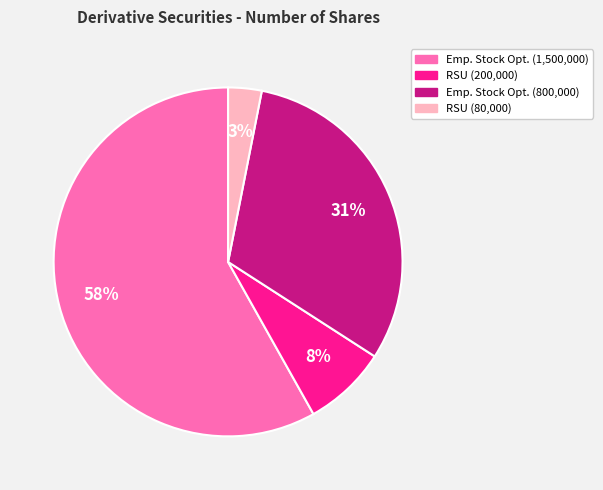

Is there any slice that represents more than half of the pie?

Yes